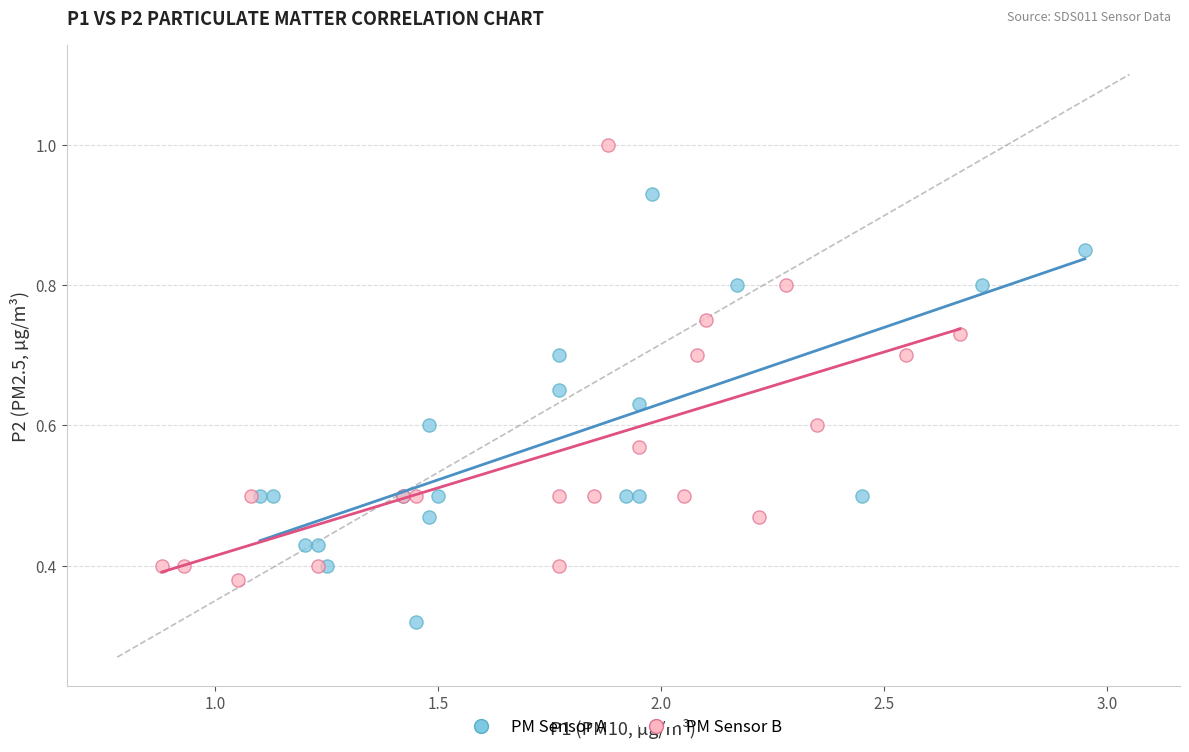

Which series reaches the minimum Y coordinate?

PM Sensor A